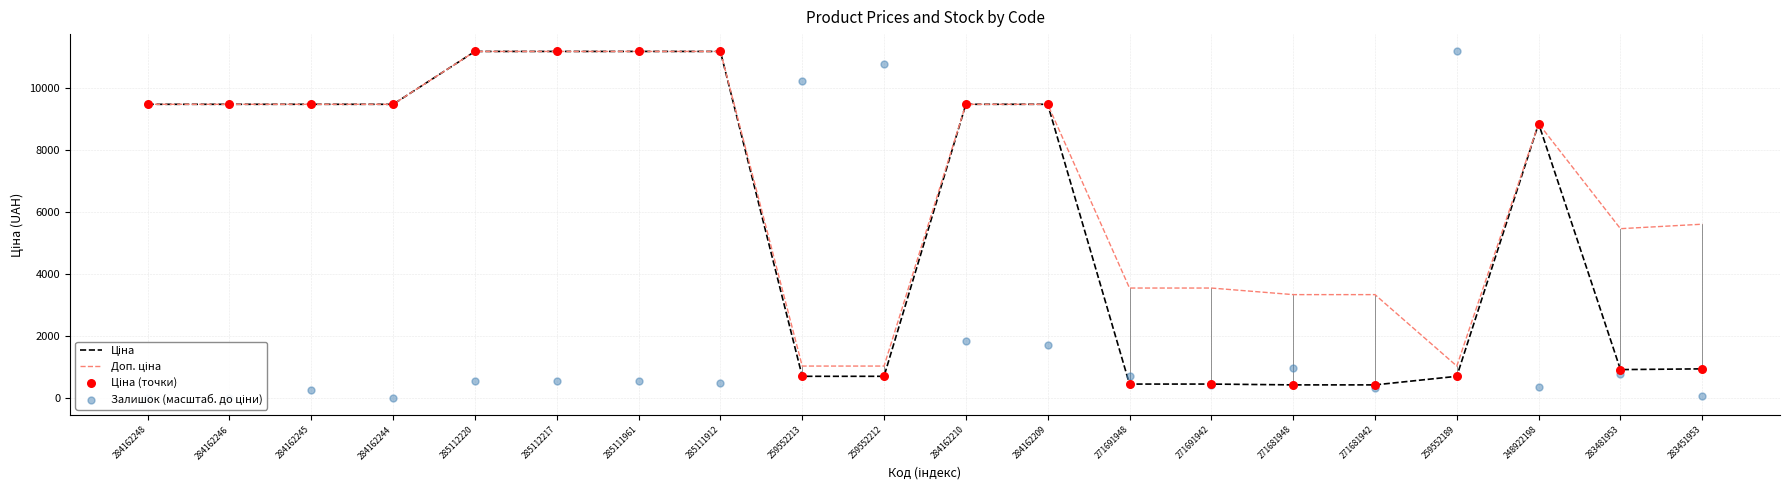

Is the value of Залишок (масштаб. до ціни) at 259552189 greater than the value of Ціна (точки) at 271681942?

Yes